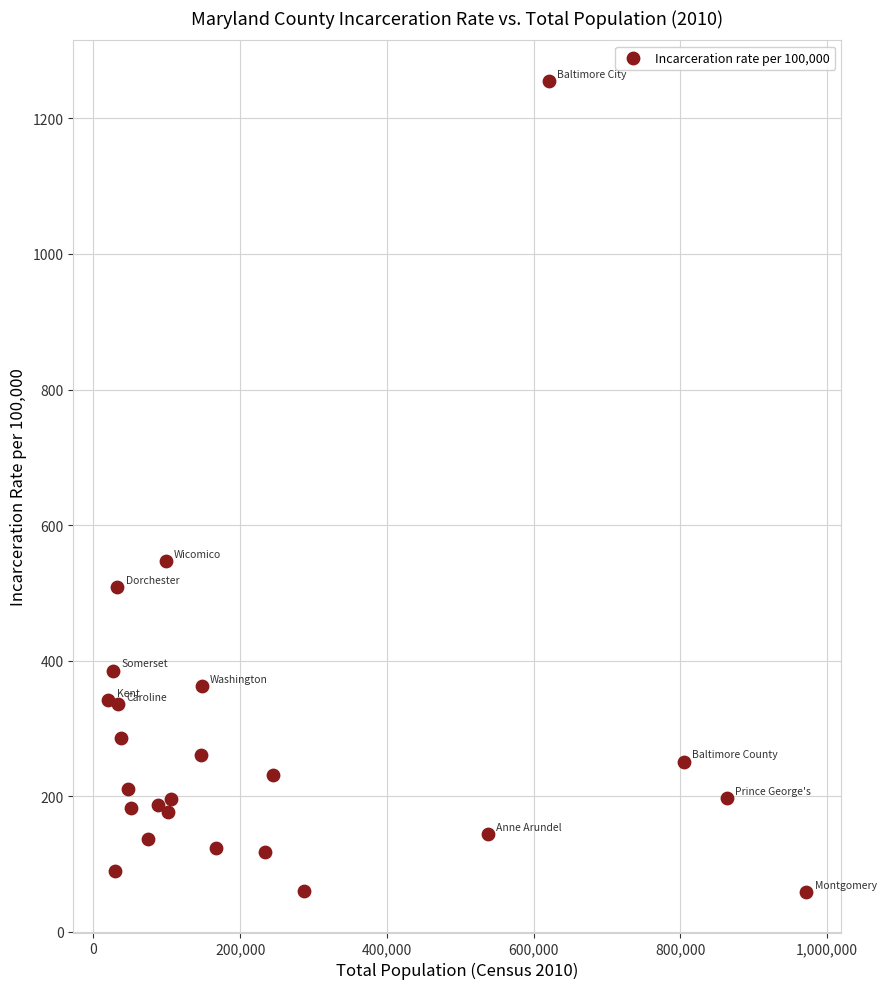

What Y value in the scatter plot is closest to 657?

546.9